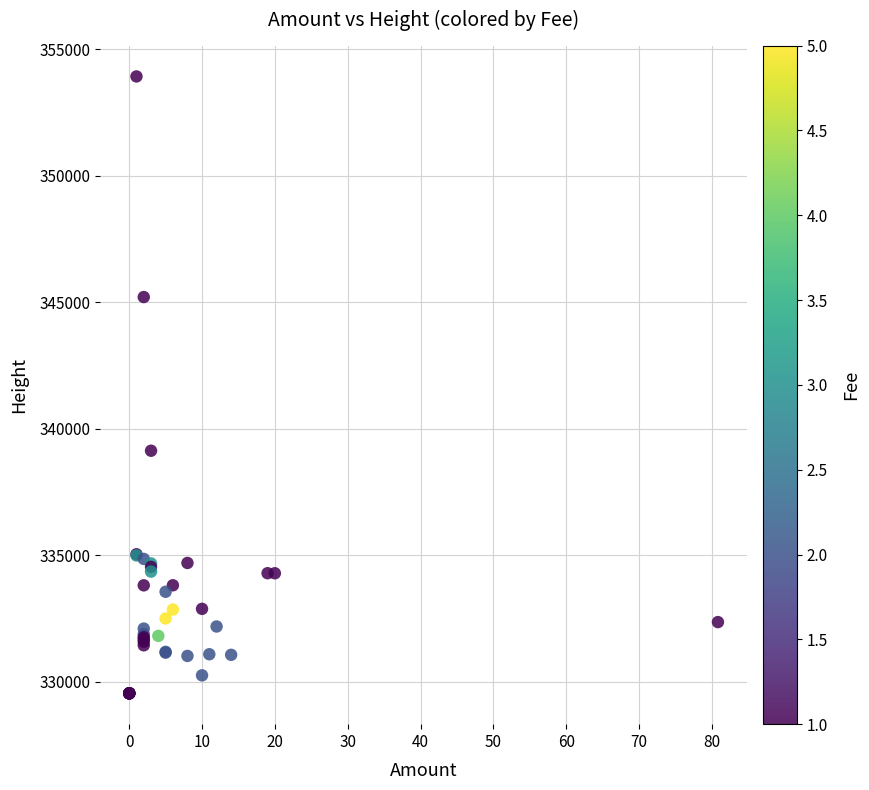

What Y value in the scatter plot is closest to 341736?

339135